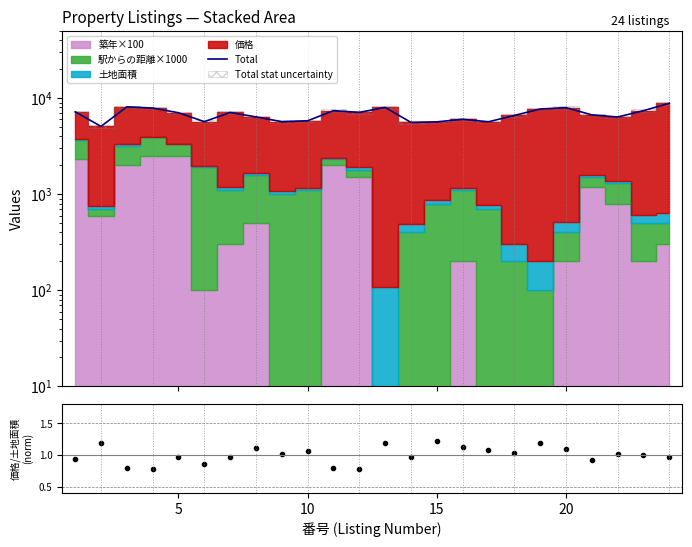

Reading left to right, transcribe all the data shown in this chart.

Total: 7201.0	5080.0	8119.0	7882.0	7043.0	5691.0	7091.0	6380.0	5685.0	5812.0	7404.0	7110.0	7999.0	5587.0	5665.0	6021.0	5675.0	6600.0	7704.0	7962.0	6692.0	6361.0	7402.0	8840.0
価格/土地面積: 0.9	1.2	0.8	0.8	1.0	0.9	1.0	1.1	1.0	1.1	0.8	0.8	1.2	1.0	1.2	1.1	1.1	1.0	1.2	1.1	0.9	1.0	1.0	1.0